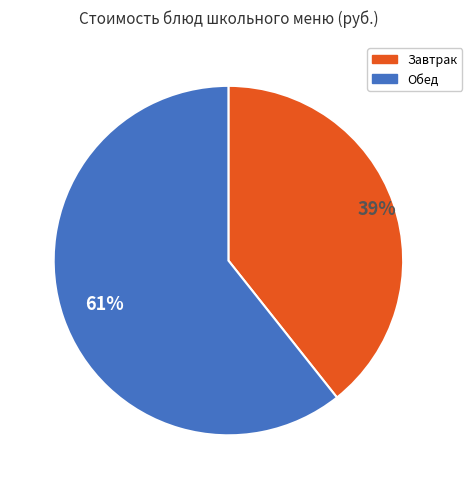

To the nearest percent, what is the average slice percentage?

50%